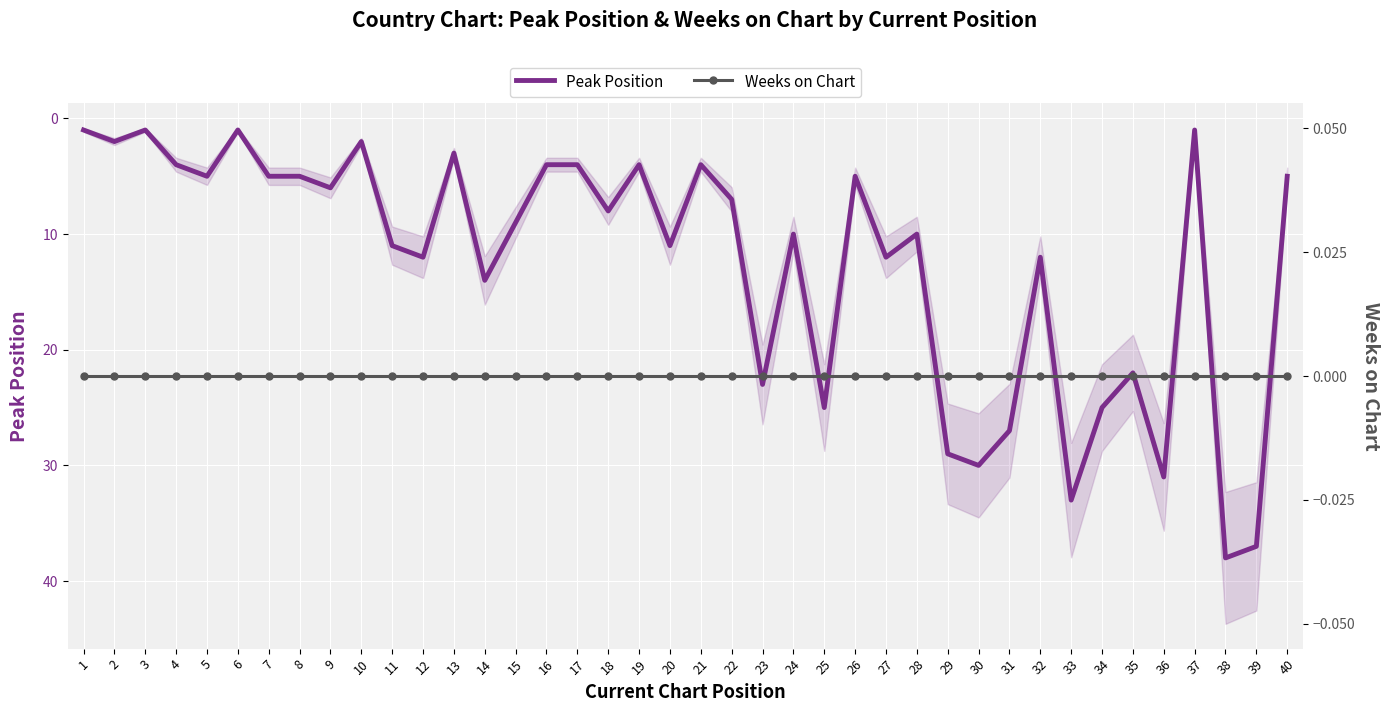

Which series has the largest total across all categories?

Peak Position